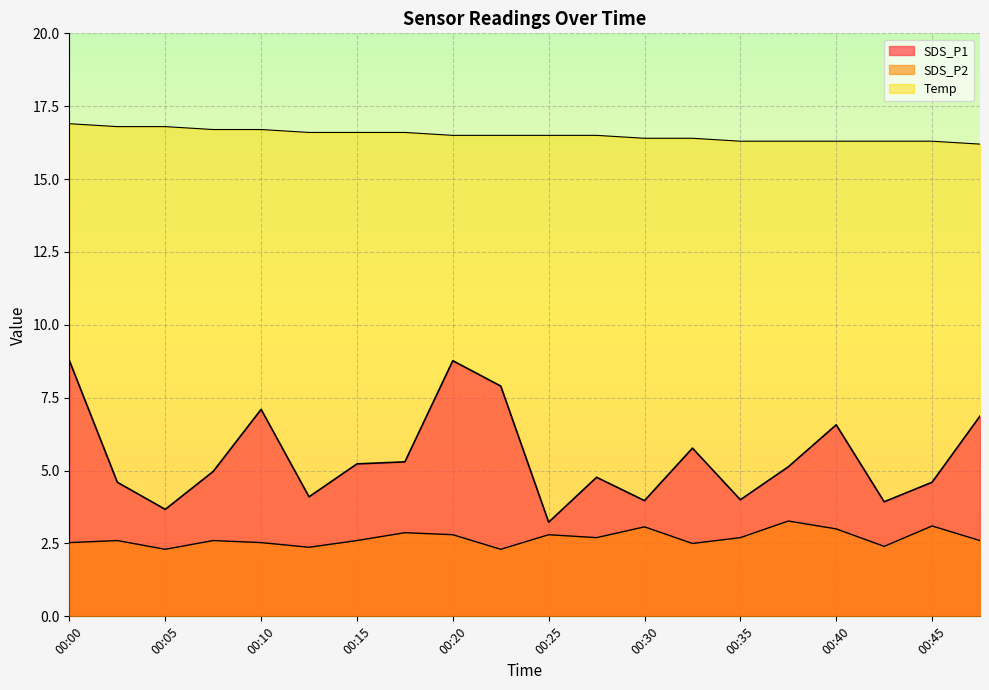

Between 00:23 and 00:30, which is larger?

00:23